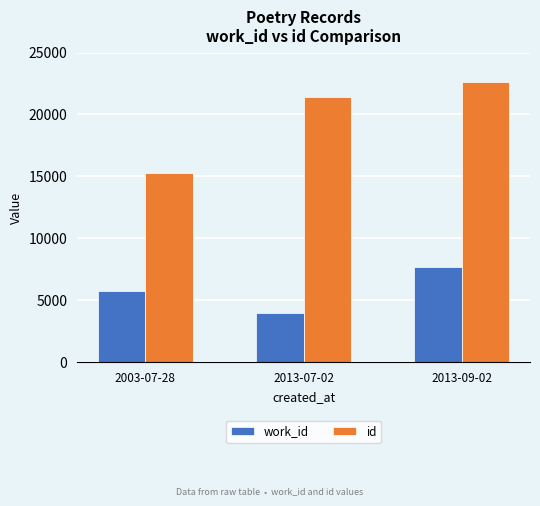

What is the spread (max minus min) of values at 2013-09-02?

14975